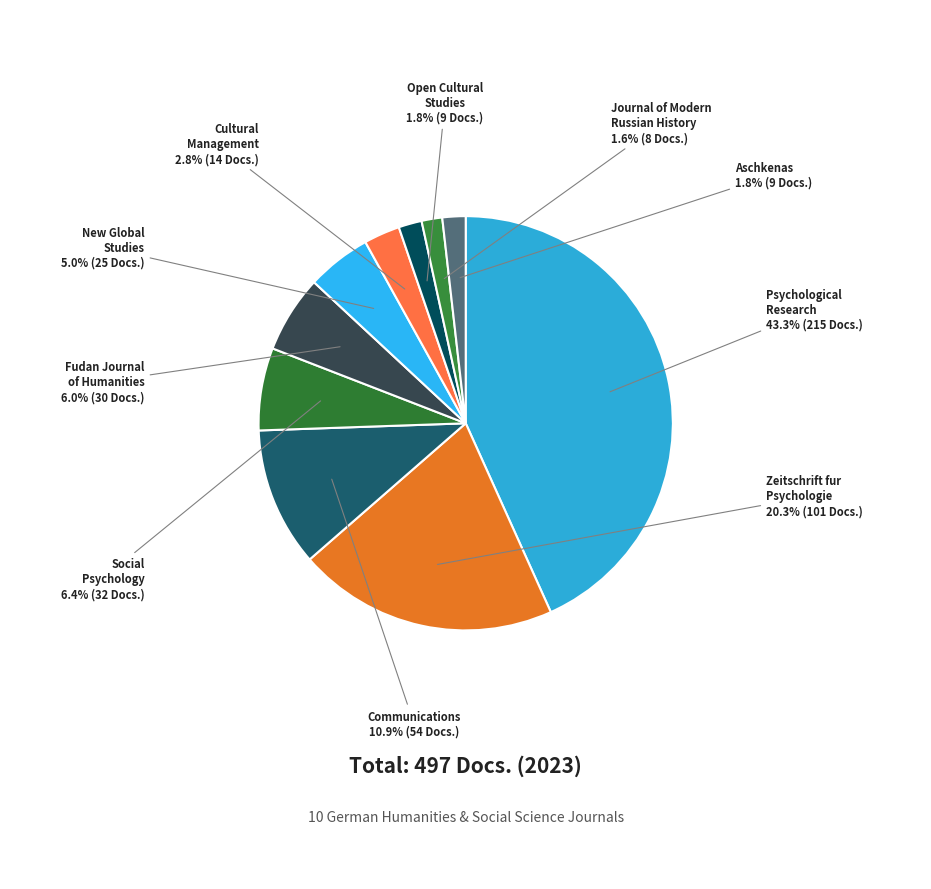

Which category has the biggest portion of the pie?

Psychological Research